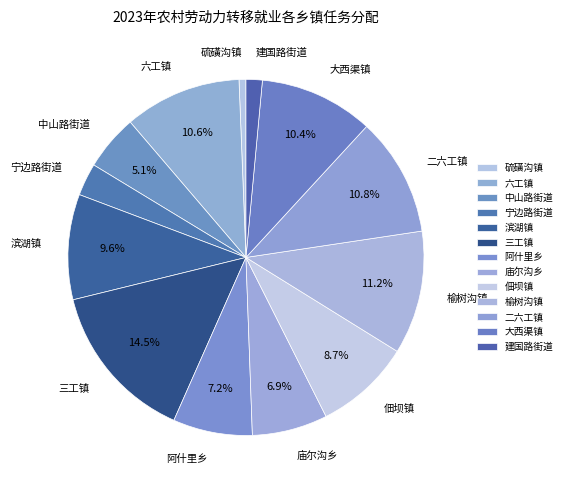

Count the number of slices in the pie.

13